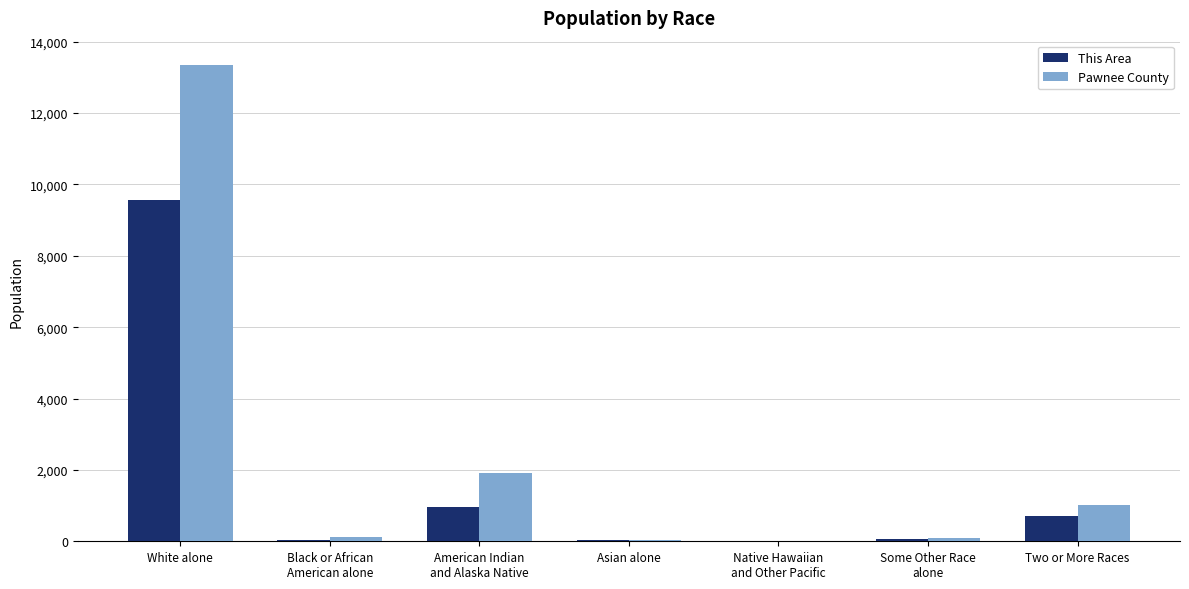

The Pawnee County series shows 96 at Some Other Race
alone. True or false?

True